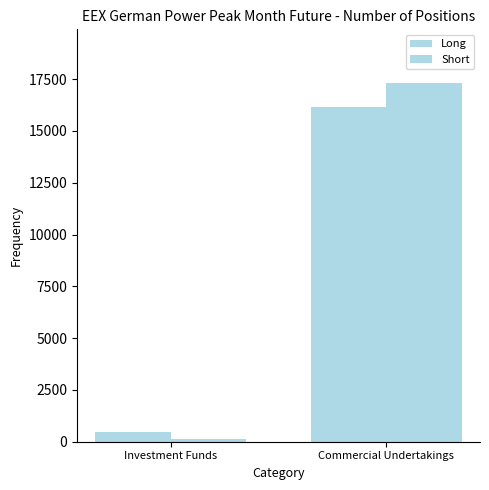

How many series are shown in this chart?

2